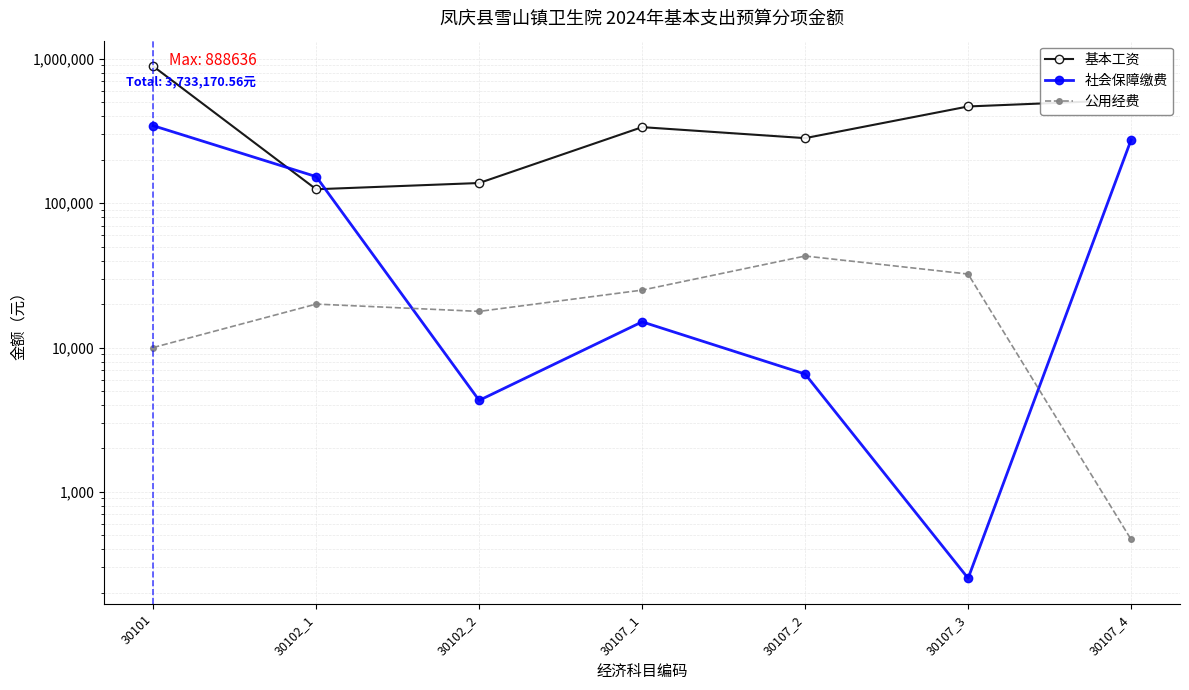

What are all the series names shown in the legend?

基本工资, 社会保障缴费, 公用经费